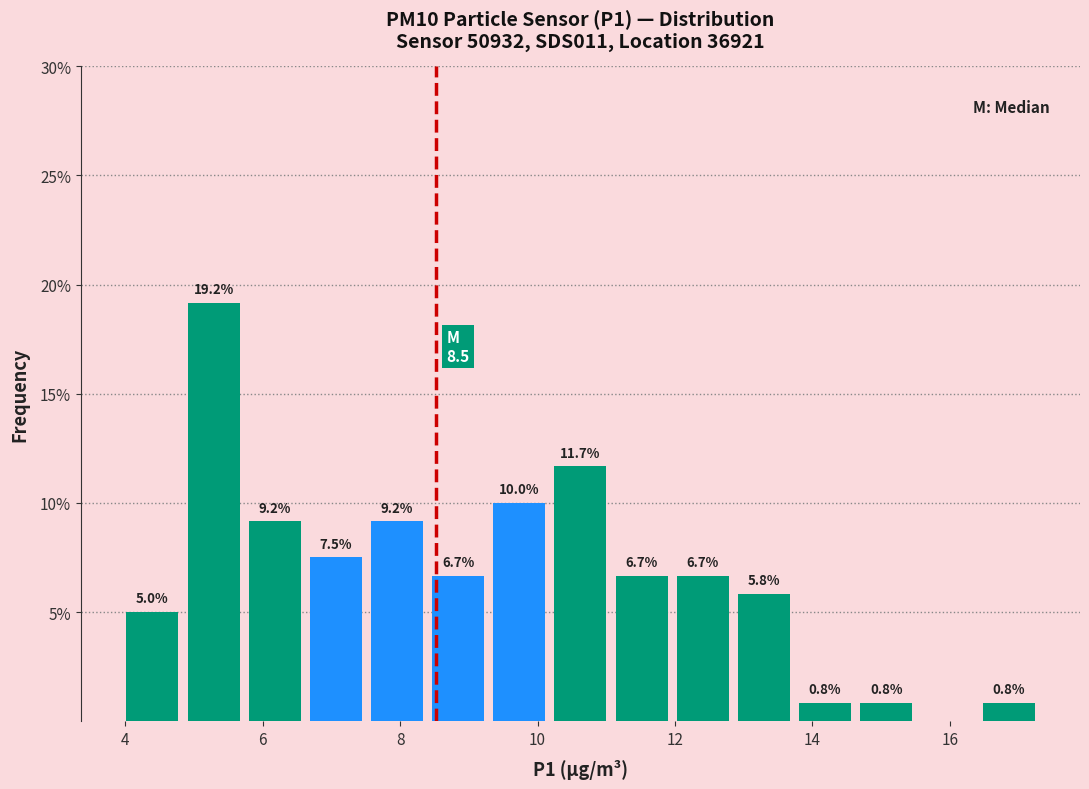

Which range on the x-axis has the tallest bar?

4.8 to 5.8